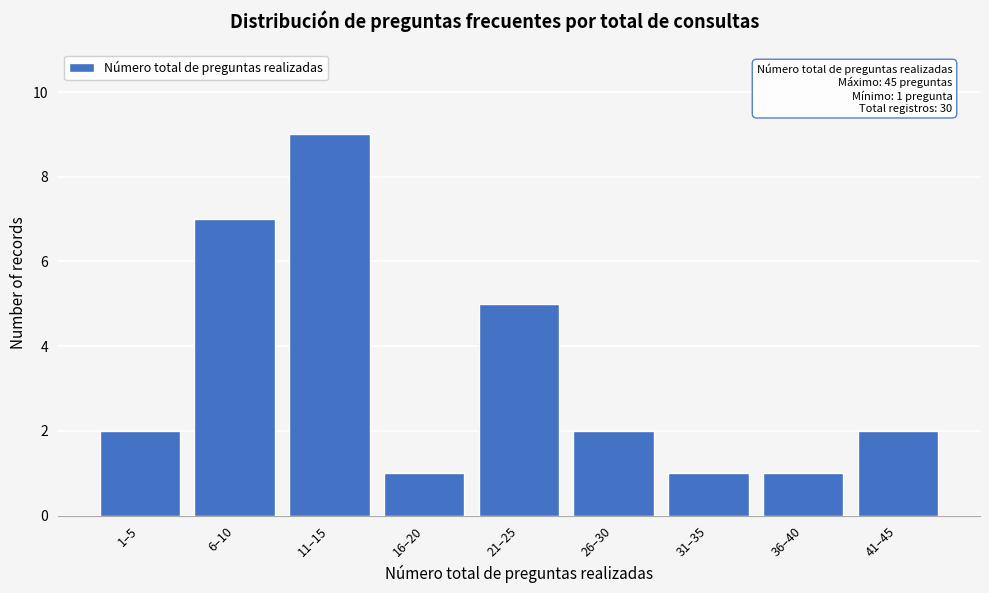

Reading left to right, what are all the values shown in this chart?

1–5=2	6–10=7	11–15=9	16–20=1	21–25=5	26–30=2	31–35=1	36–40=1	41–45=2